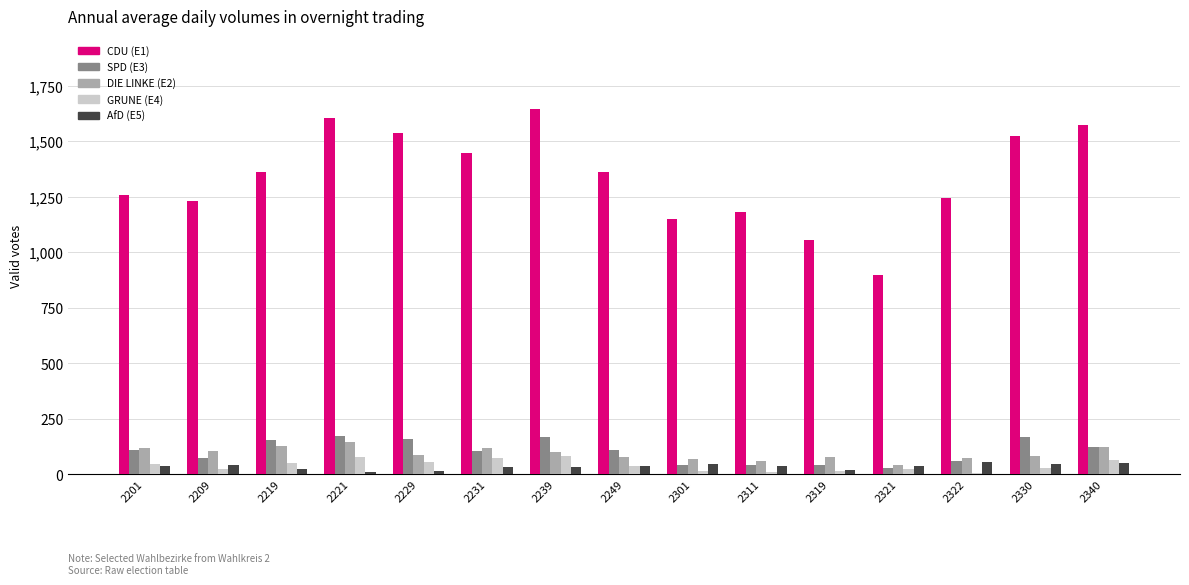

How many distinct data groups are displayed?

5